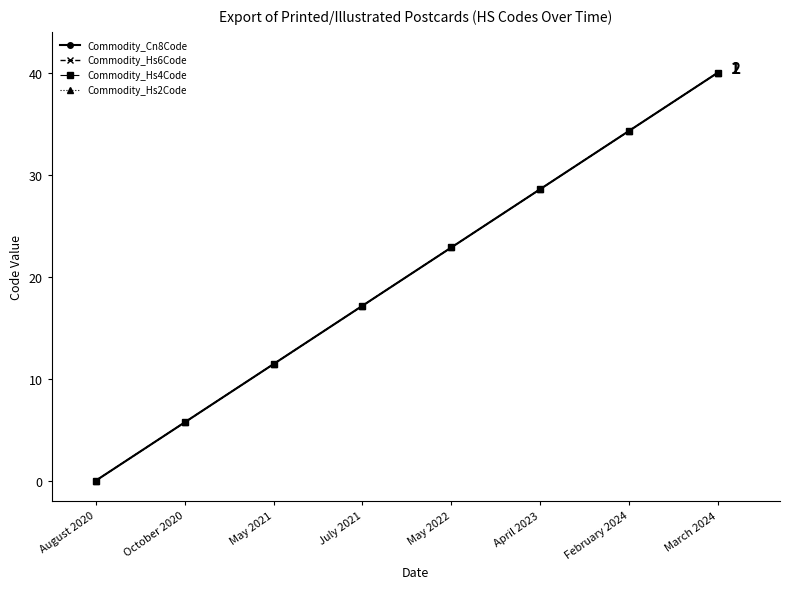

What is the difference between the Commodity_Hs6Code values at October 2020 and April 2023?

22.9